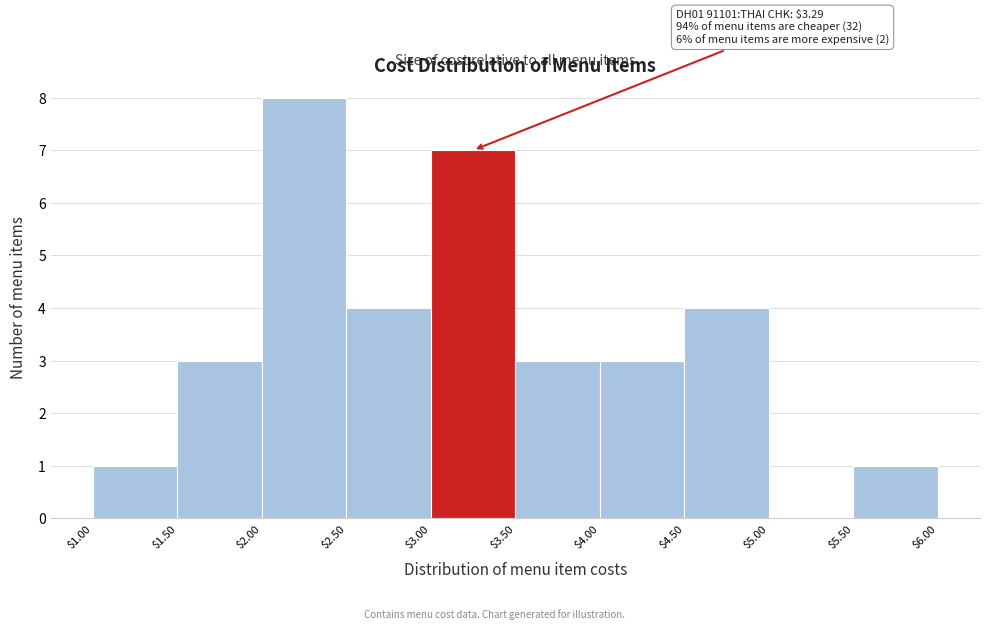

Which range on the x-axis has the tallest bar?

$2.00 to $2.50